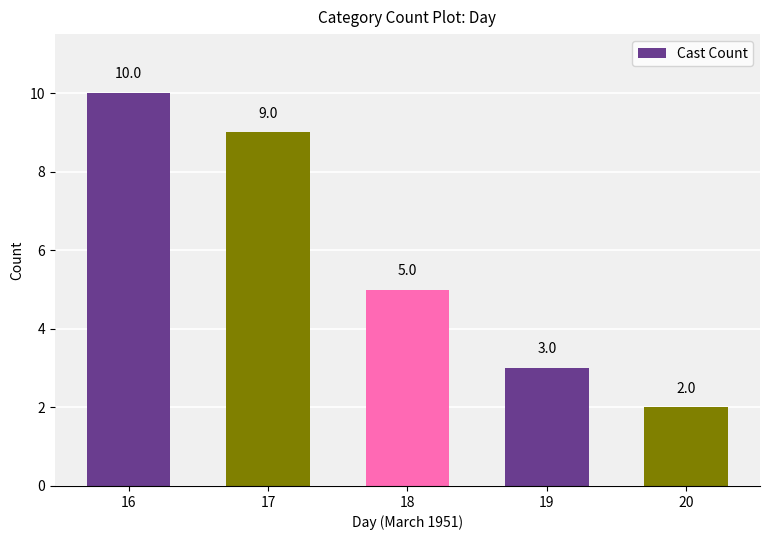

Rank the categories by value from highest to lowest.

16, 17, 18, 19, 20